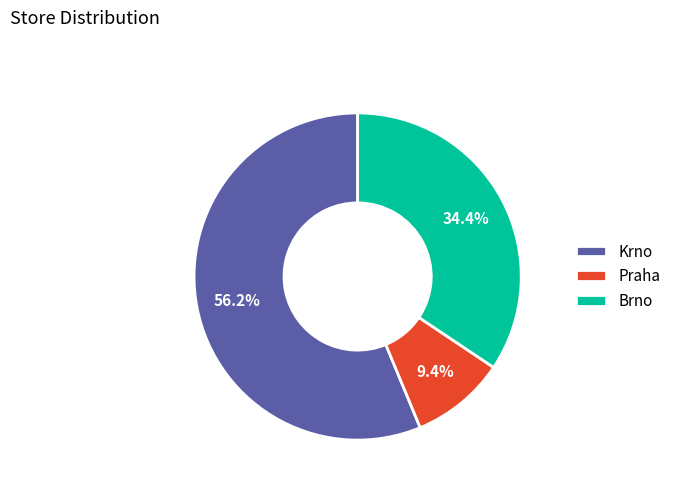

How many slices are in this pie chart?

3